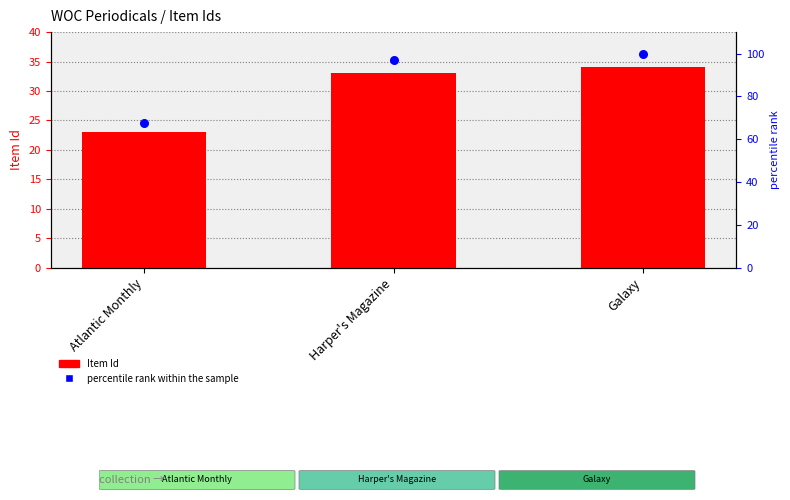

Which series contains the lowest Y value?

Item Id